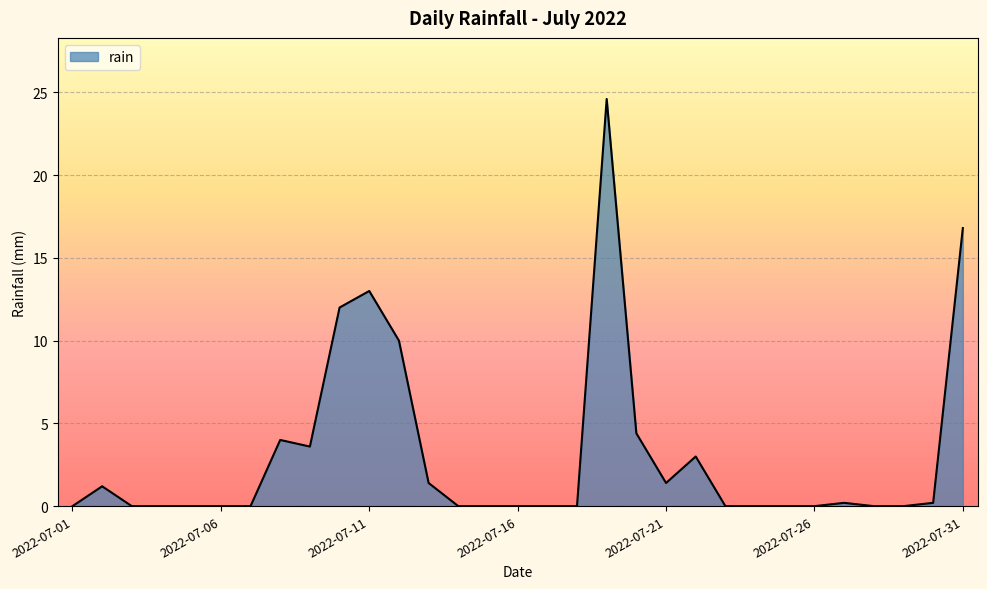

What is the greatest value displayed?

24.6